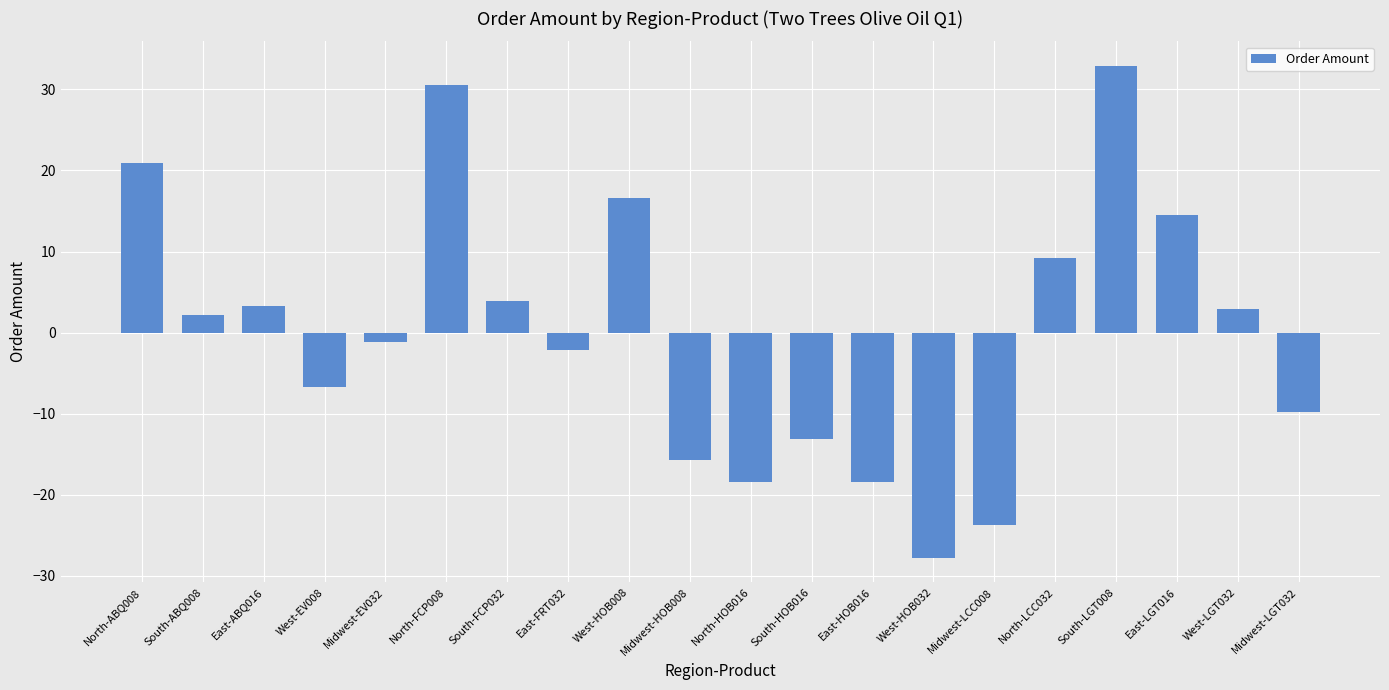

Reading left to right, what are all the values shown in this chart?

North-ABQ008=20.9	South-ABQ008=2.2	East-ABQ016=3.2	West-EV008=-6.8	Midwest-EV032=-1.1	North-FCP008=30.6	South-FCP032=3.9	East-FRT032=-2.1	West-HOB008=16.6	Midwest-HOB008=-15.8	North-HOB016=-18.4	South-HOB016=-13.1	East-HOB016=-18.4	West-HOB032=-27.8	Midwest-LCC008=-23.8	North-LCC032=9.2	South-LGT008=32.9	East-LGT016=14.6	West-LGT032=2.9	Midwest-LGT032=-9.8